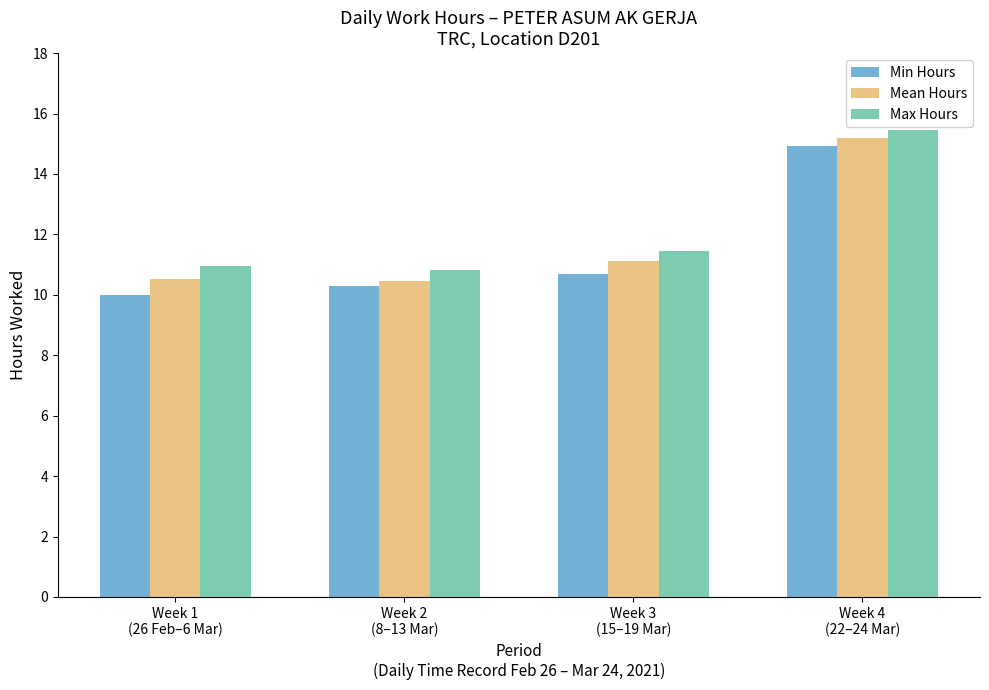

How many groups of bars are there?

4